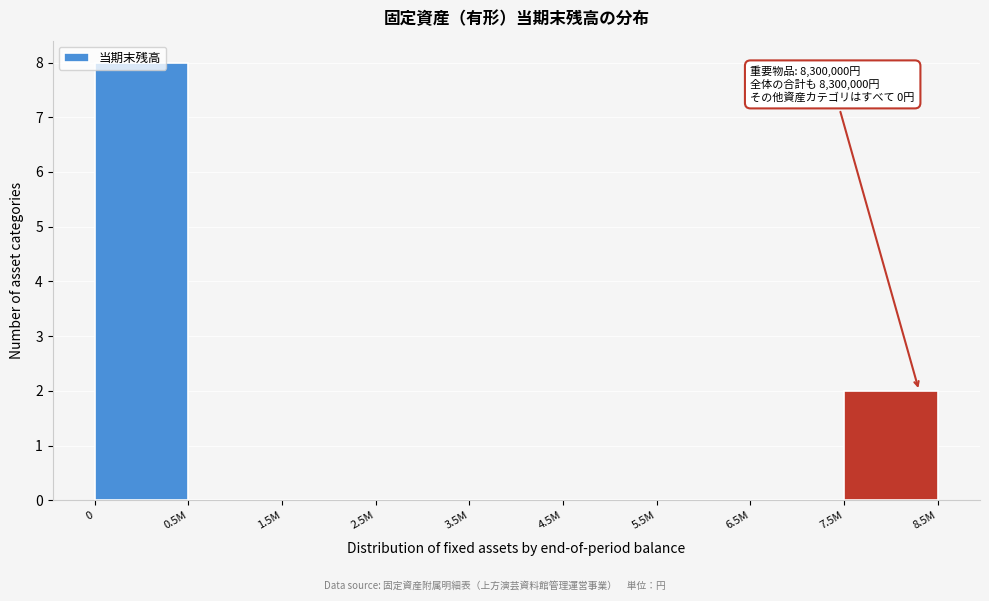

Where is the data nearest to the value 4?

7.5M